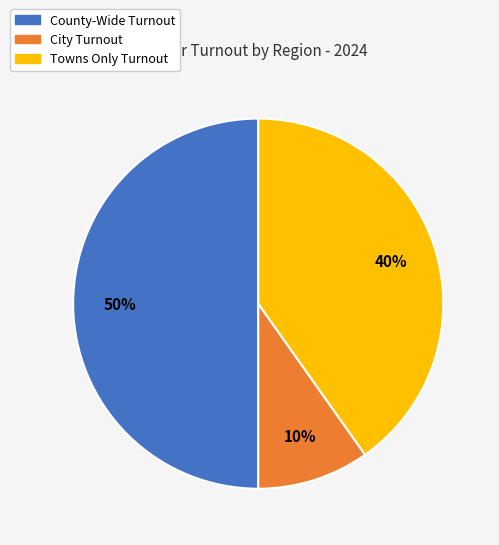

To the nearest percent, what is the difference between the City Turnout and County-Wide Turnout slice percentages?

40%